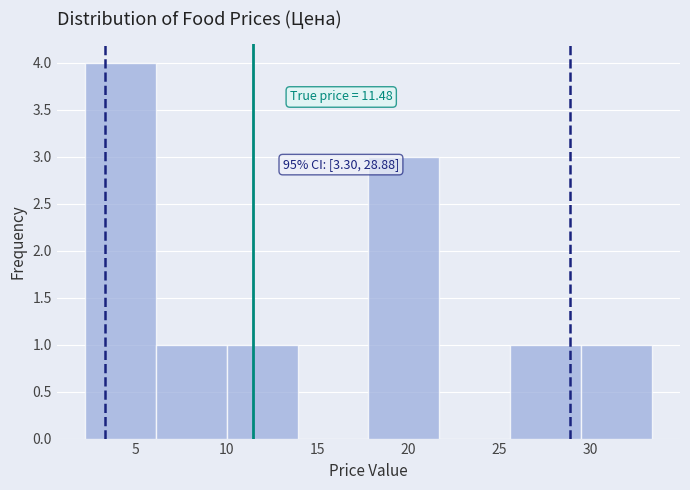

Which range on the x-axis has the tallest bar?

2.0 to 6.0